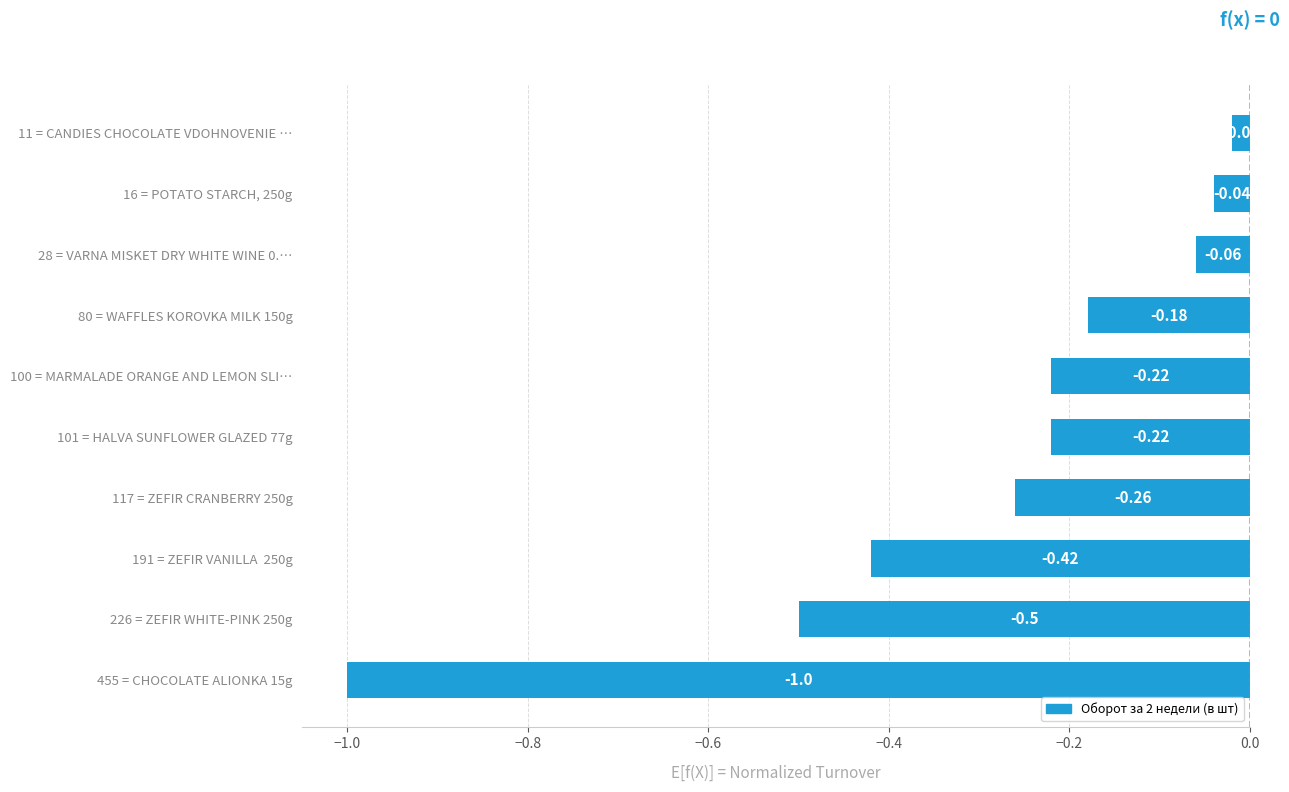

What is the sum of all values?

-2.9